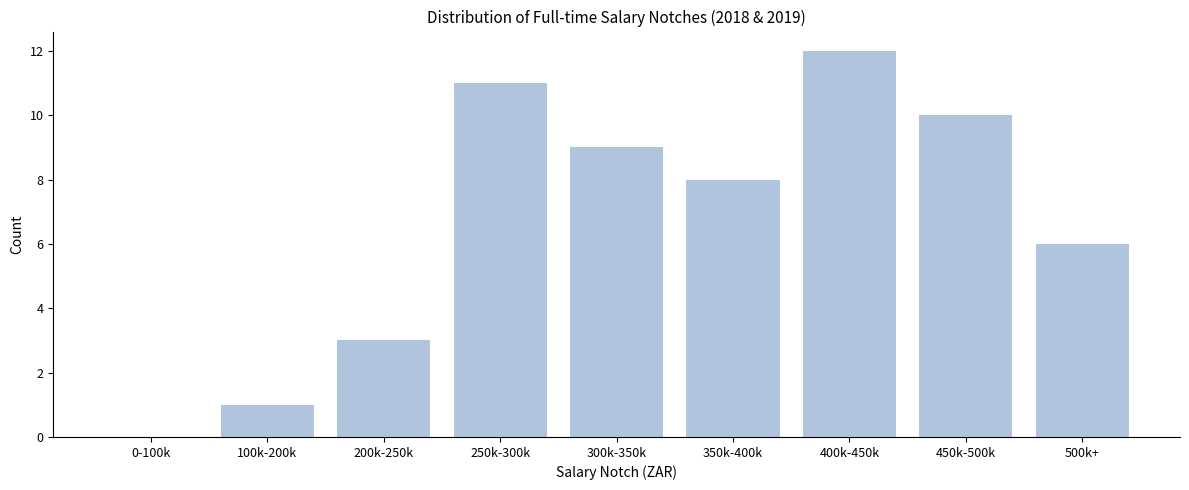

Reading left to right, list all the values displayed in this chart.

0-100k=0	100k-200k=1	200k-250k=3	250k-300k=11	300k-350k=9	350k-400k=8	400k-450k=12	450k-500k=10	500k+=6